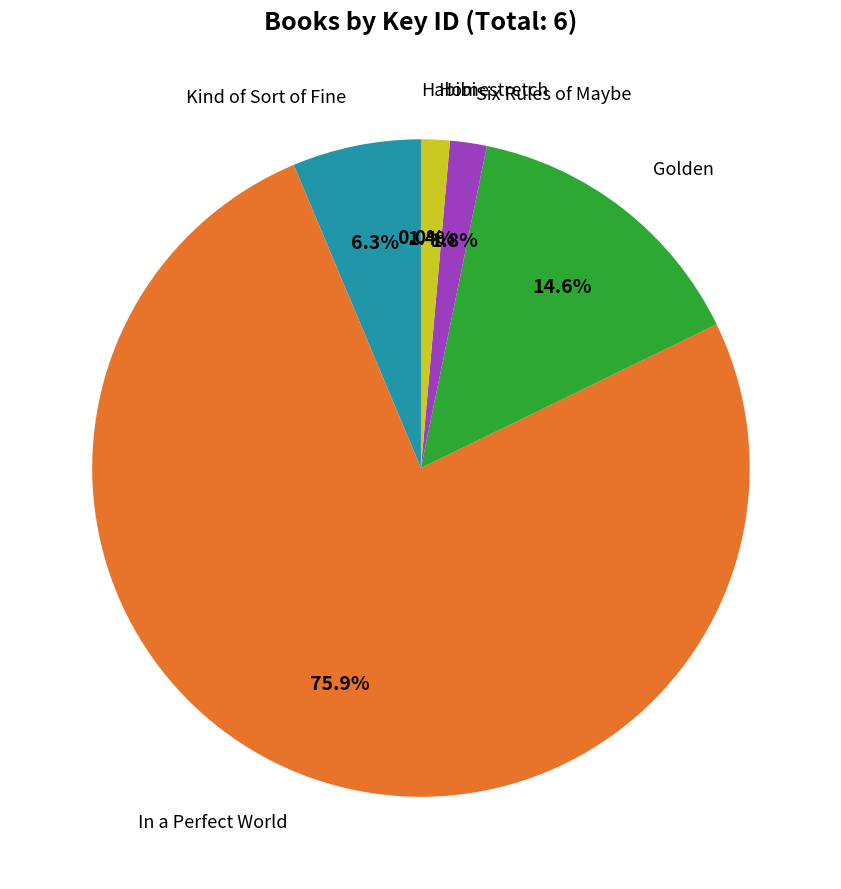

To the nearest percent, what is the difference between the largest and smallest slice percentages?

76%